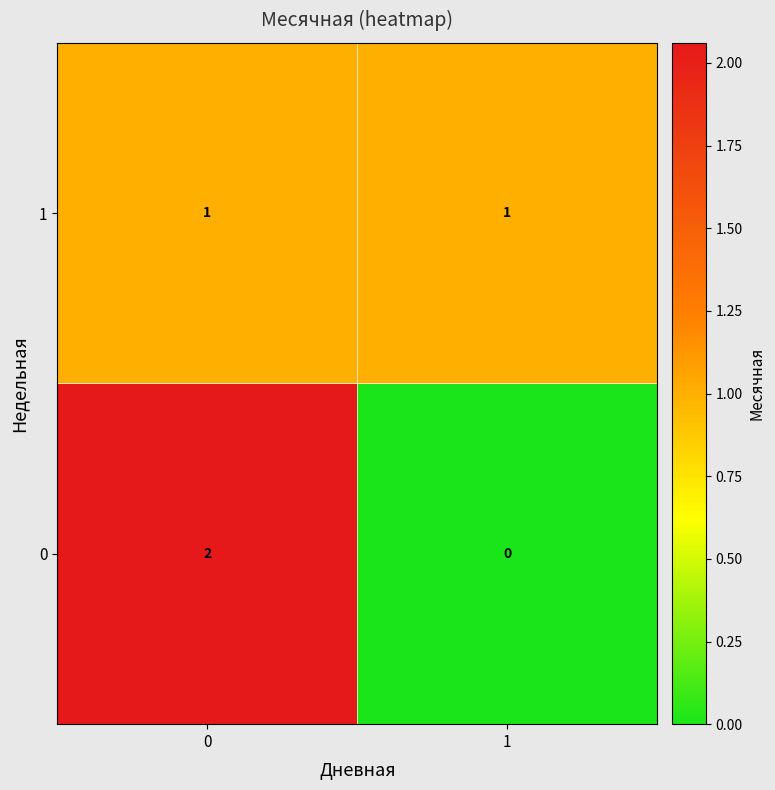

At 0, list the series in order from smallest to largest.

1, 0